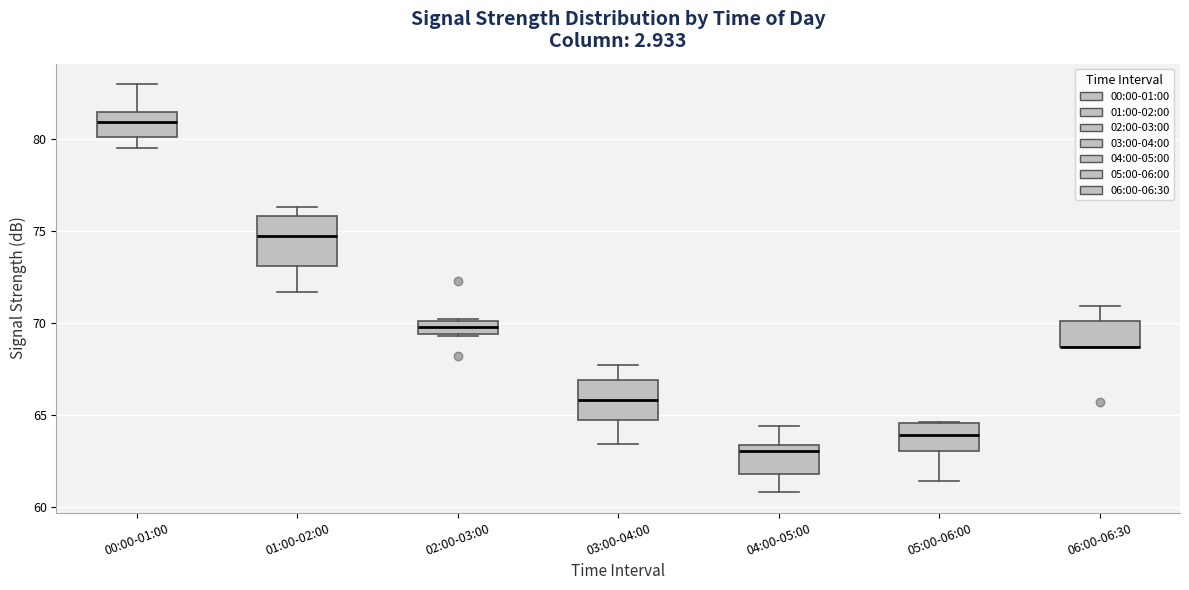

Where does the median line of the box for 03:00-04:00 sit on the y-axis? The values are not printed on the chart, so give them approximately, as read against the axis.

66.0